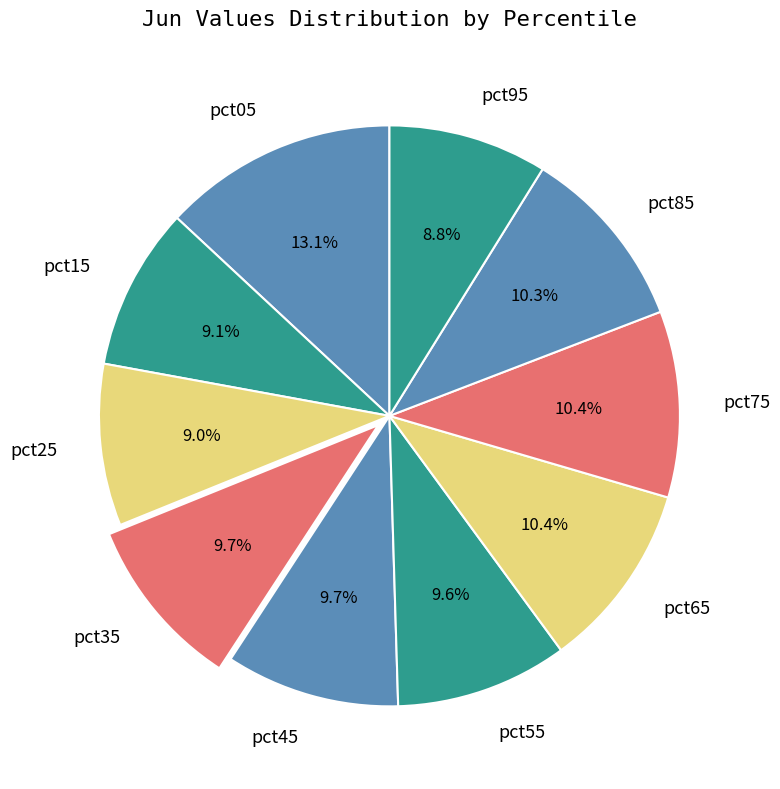

What percentage is NOT represented by pct05?

86.9%